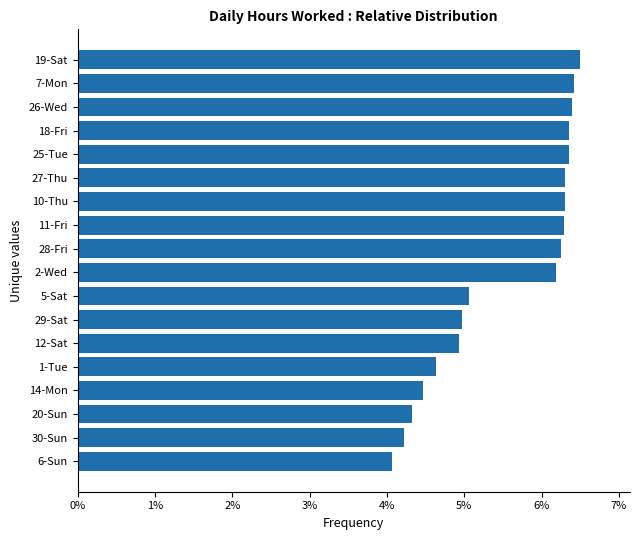

Which label corresponds to the smallest value in the chart?

6-Sun